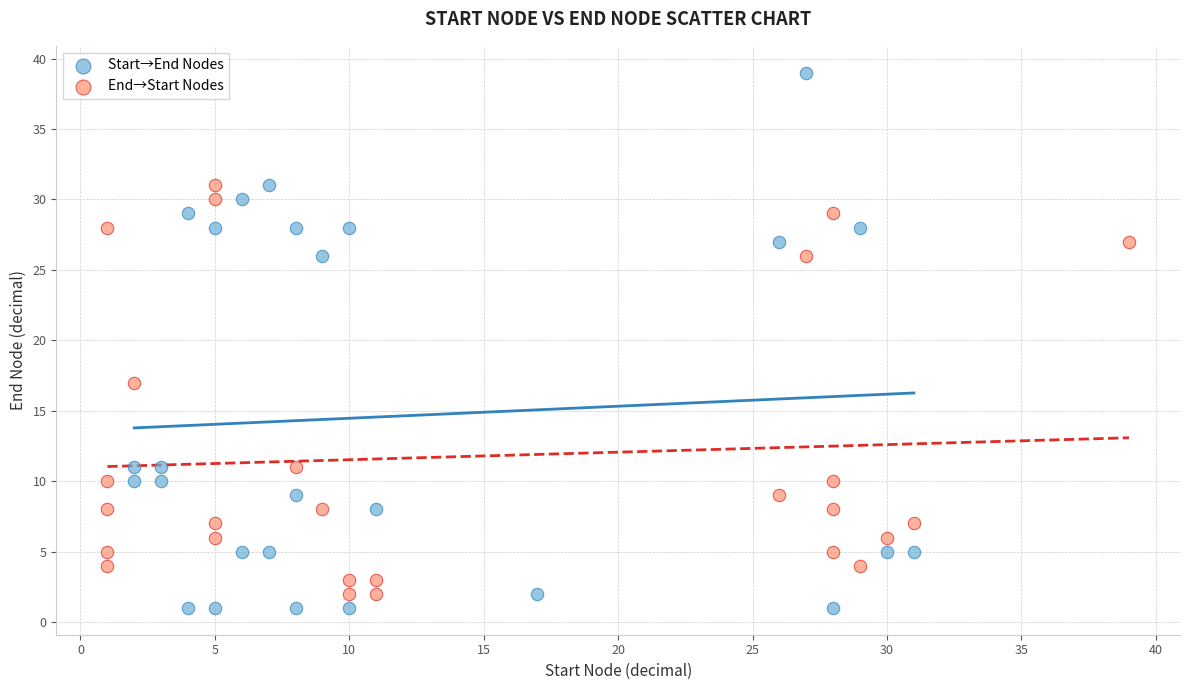

Which series has the widest spread of Y values?

Start→End Nodes